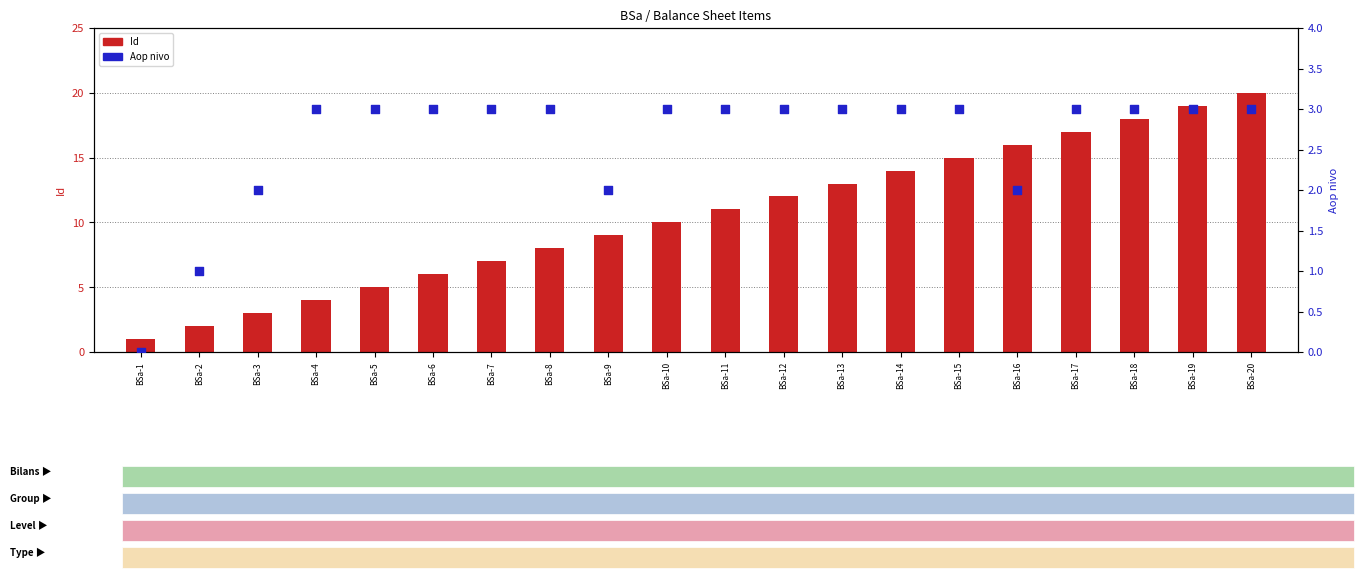

At which category is the sum across all series the highest?

BSa-20